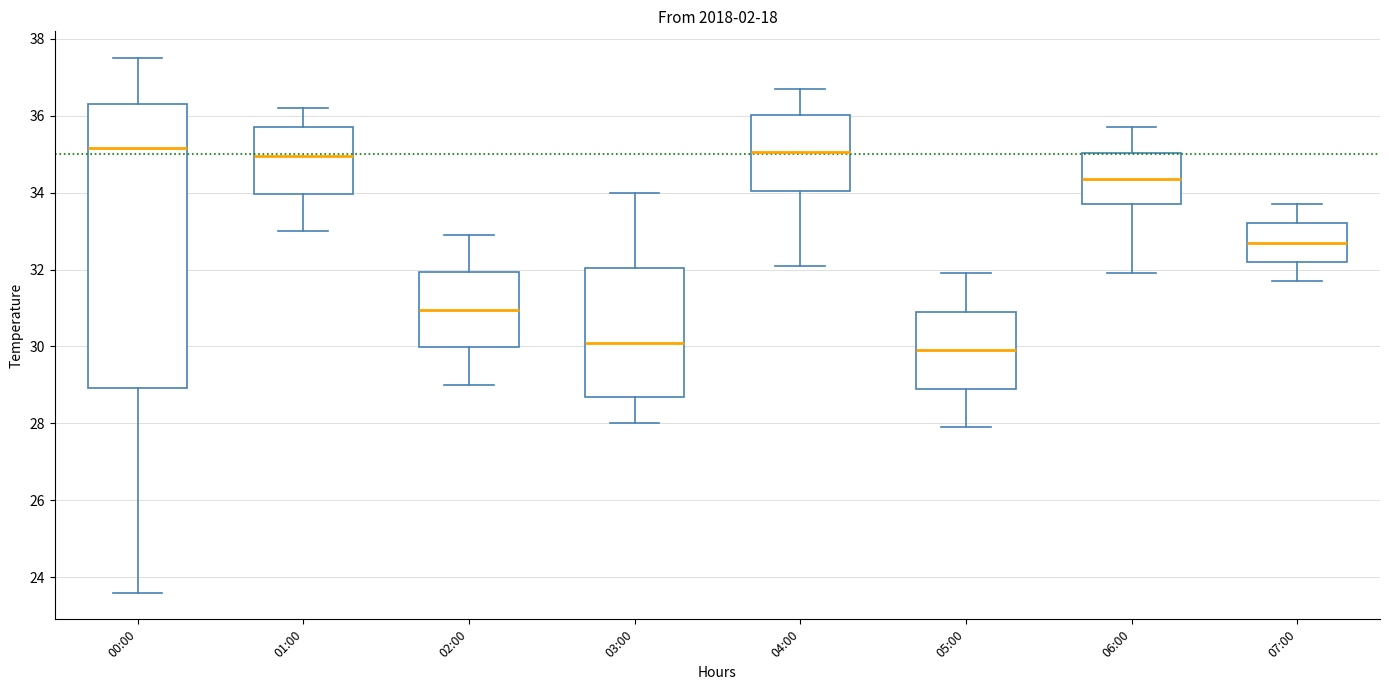

Which box is the tallest, from its lower edge to its upper edge?

00:00